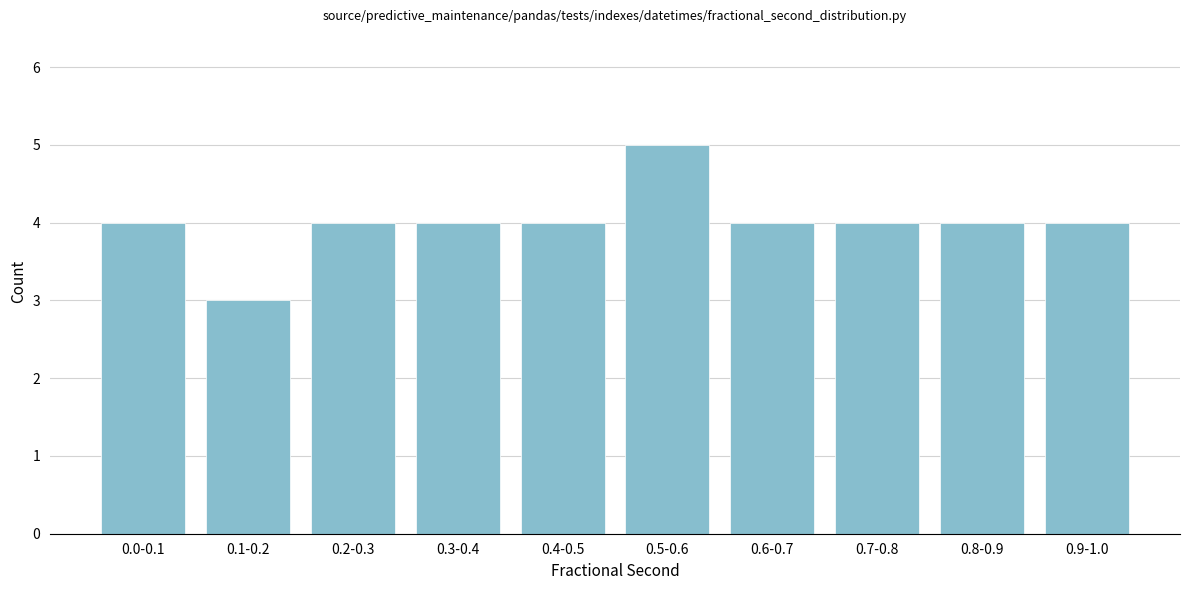

Reading left to right, list all the values displayed in this chart.

0.0-0.1=4	0.1-0.2=3	0.2-0.3=4	0.3-0.4=4	0.4-0.5=4	0.5-0.6=5	0.6-0.7=4	0.7-0.8=4	0.8-0.9=4	0.9-1.0=4